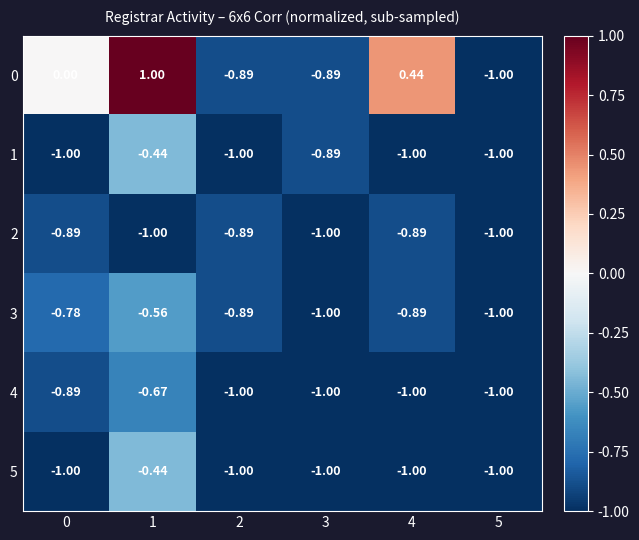

Count the number of data series in this chart.

6